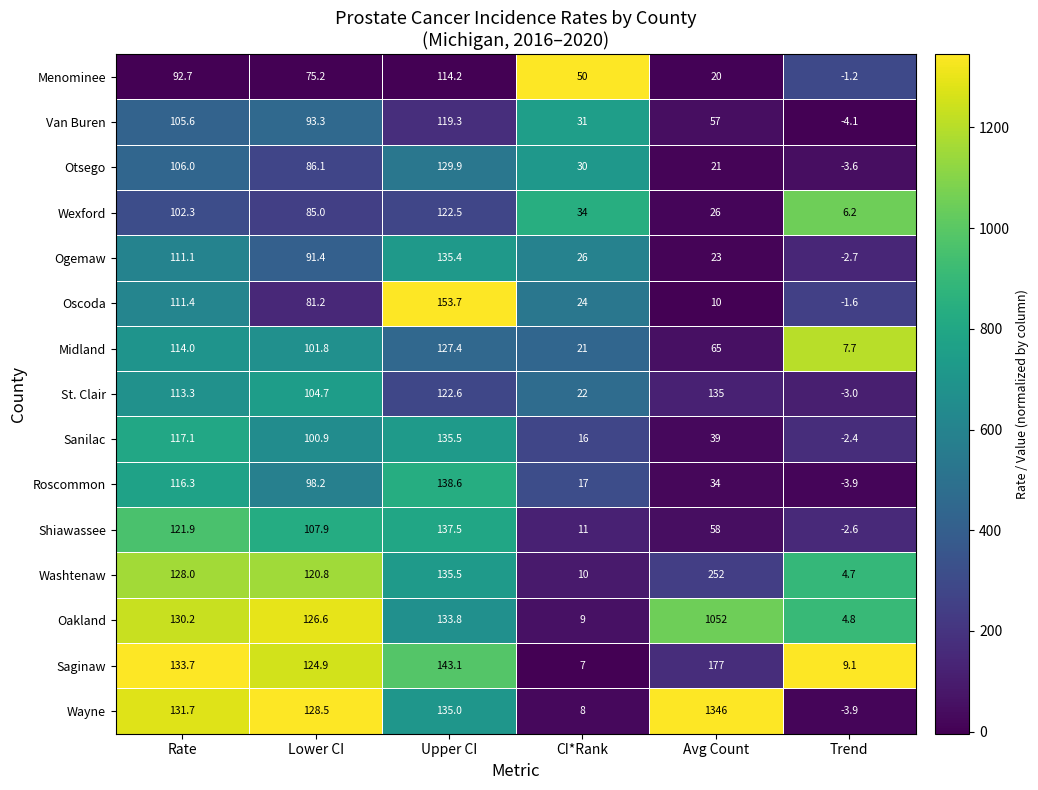

What is the total value across all series at Avg Count?

3315.0